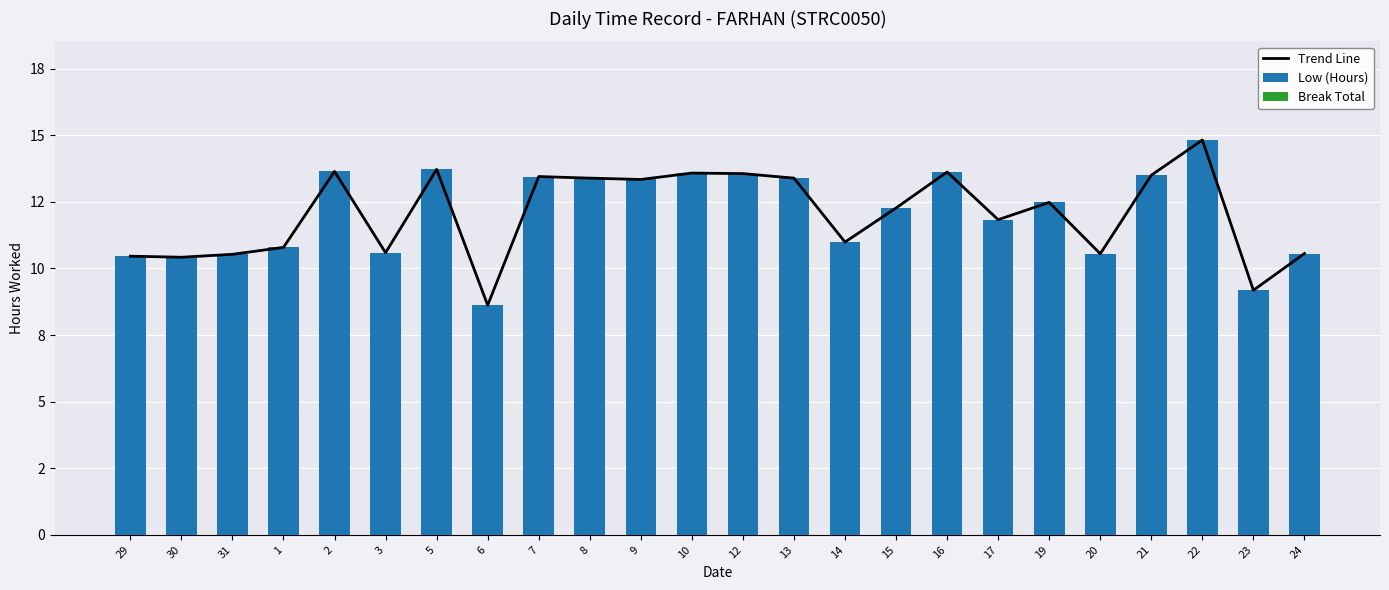

True or false: Trend Line has a value of 17.3 at 20.

False